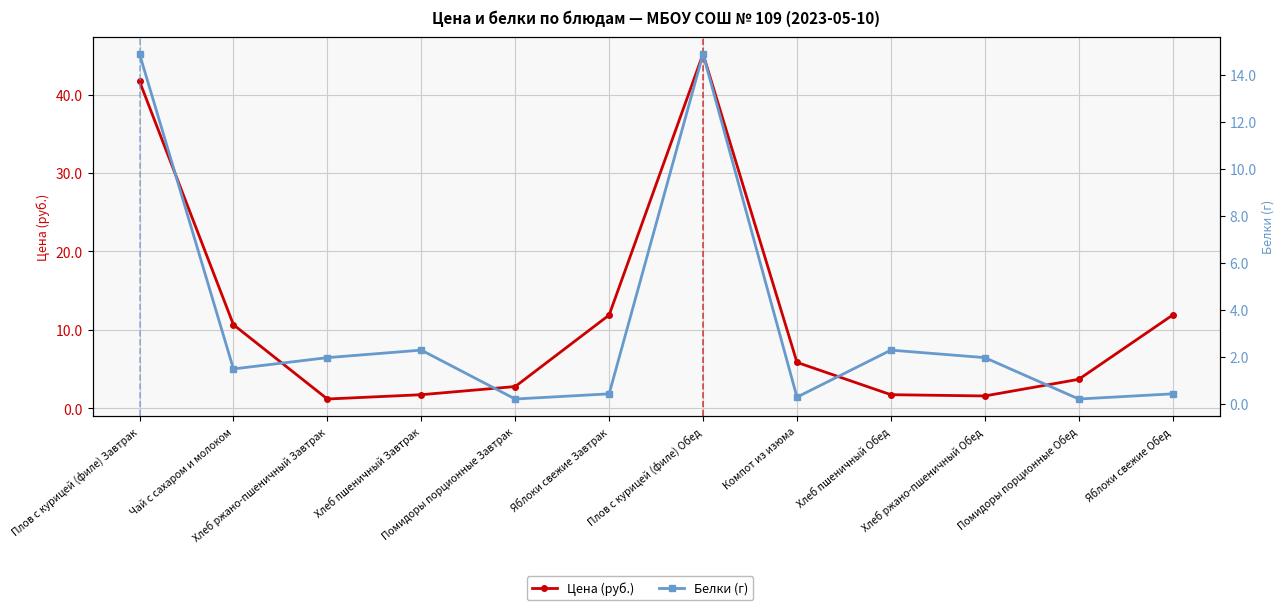

What is the difference between the highest and lowest values at Хлеб пшеничный Завтрак?

0.5